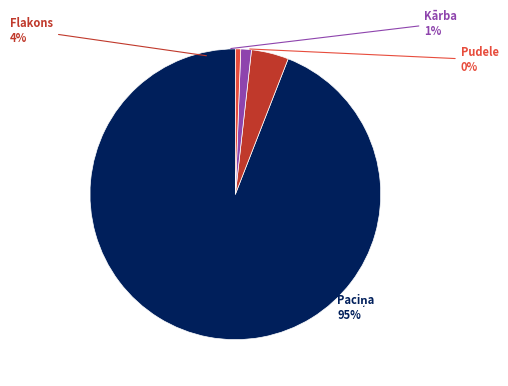

To the nearest percent, what is the combined percentage of Pudele and Paciņa?

95%